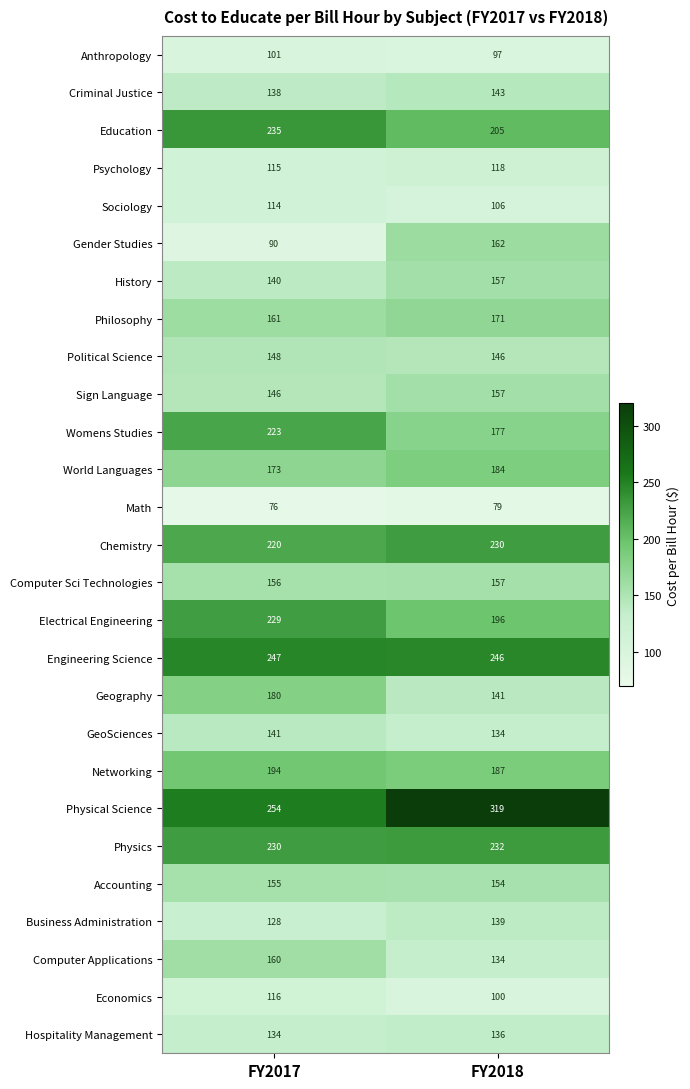

At FY2017, list the series in order from largest to smallest.

Physical Science, Engineering Science, Education, Physics, Electrical Engineering, Womens Studies, Chemistry, Networking, Geography, World Languages, Philosophy, Computer Applications, Computer Sci Technologies, Accounting, Political Science, Sign Language, GeoSciences, History, Criminal Justice, Hospitality Management, Business Administration, Economics, Psychology, Sociology, Anthropology, Gender Studies, Math